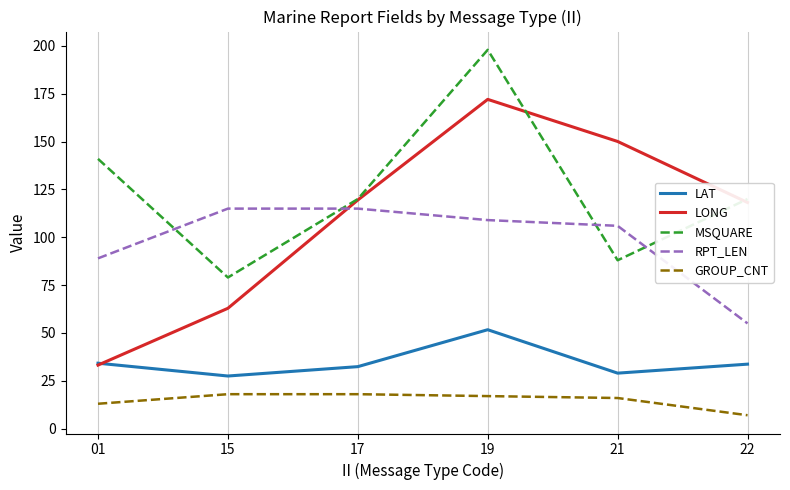

Does the chart have visible grid lines?

Yes